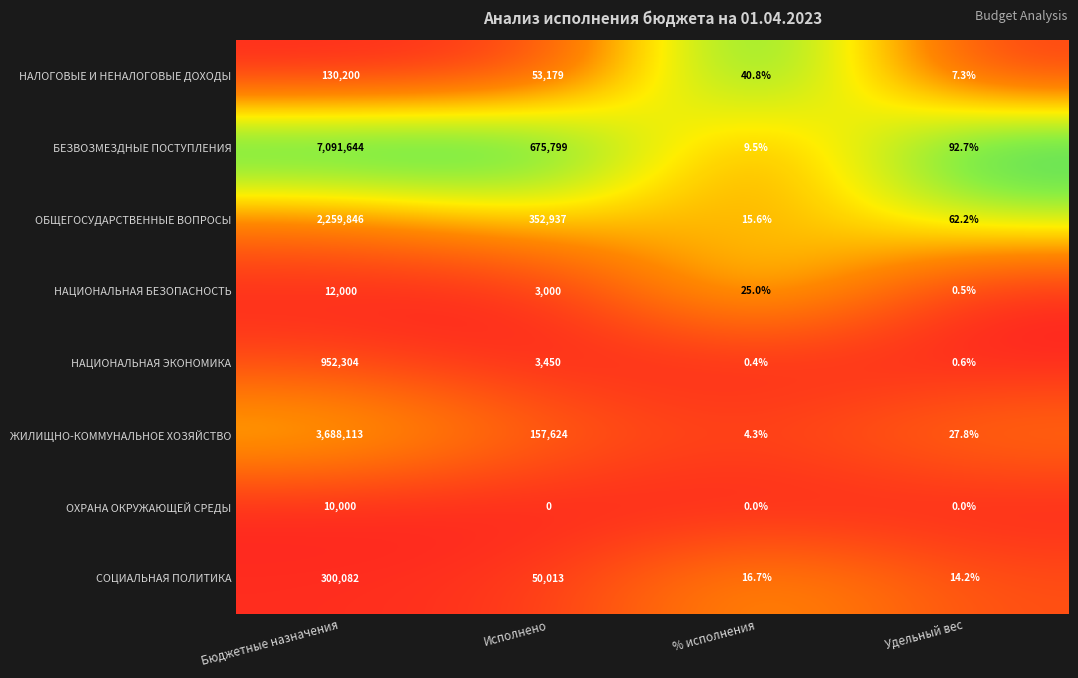

The value of ОБЩЕГОСУДАРСТВЕННЫЕ ВОПРОСЫ at Удельный вес is 42.7. True or false?

False